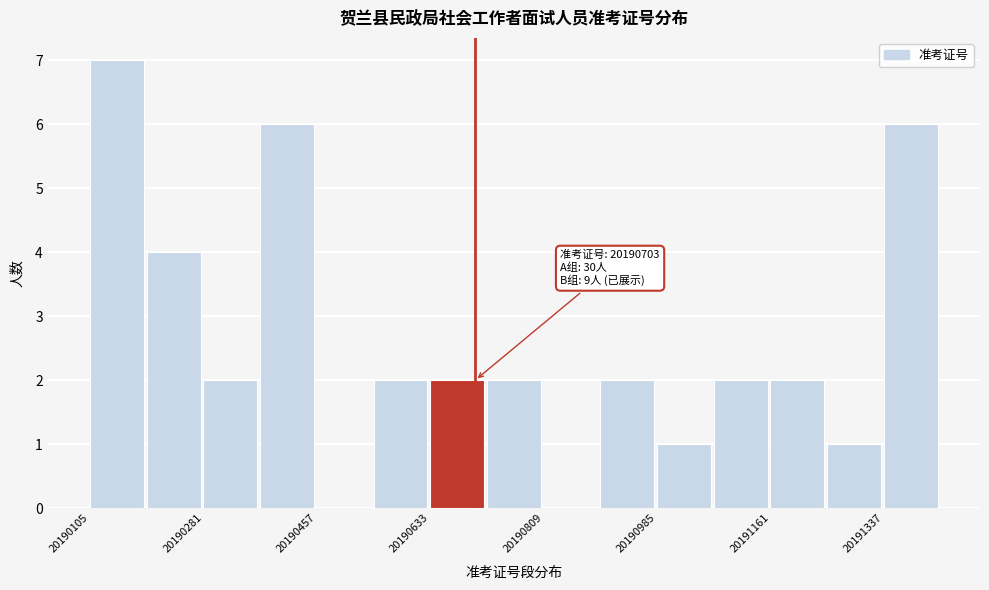

Which range on the x-axis has the tallest bar?

20190100 to 20190200